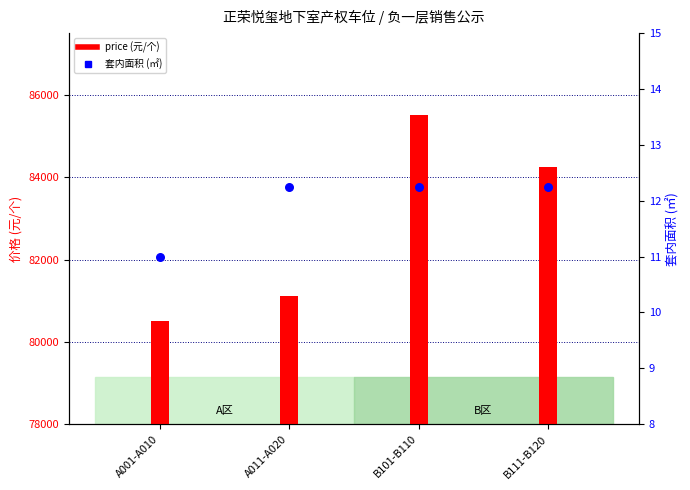

Which series has the widest spread of Y values?

price (元/个)